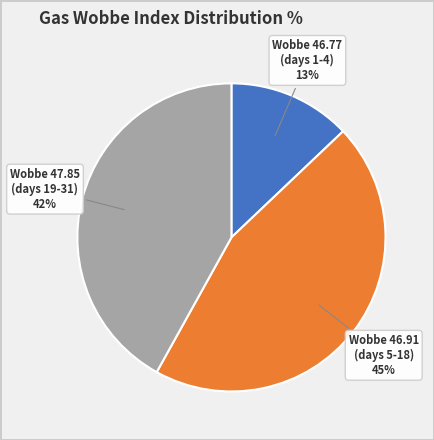

Is the sum of Wobbe 46.91 (days 5-18) and Wobbe 47.85 (days 19-31) greater than half?

Yes